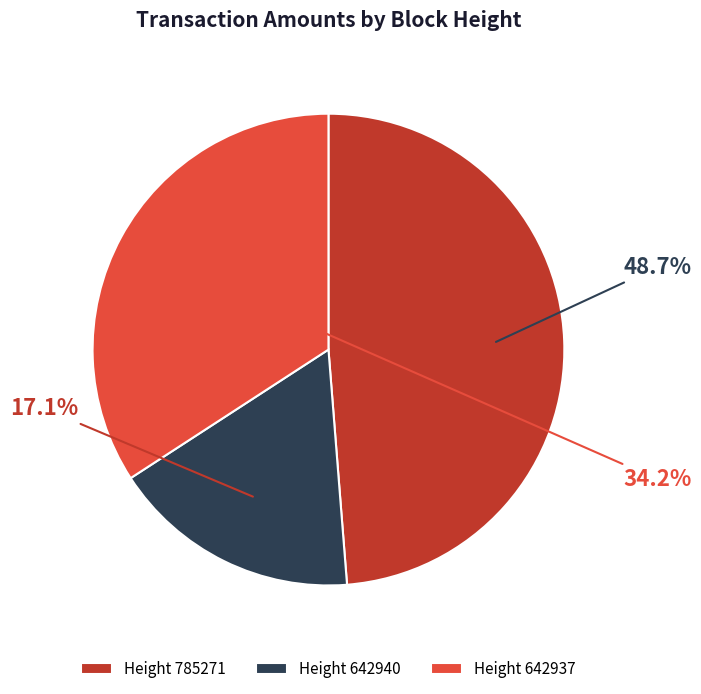

What percentage do Height 785271 and Height 642937 together represent?

82.9%